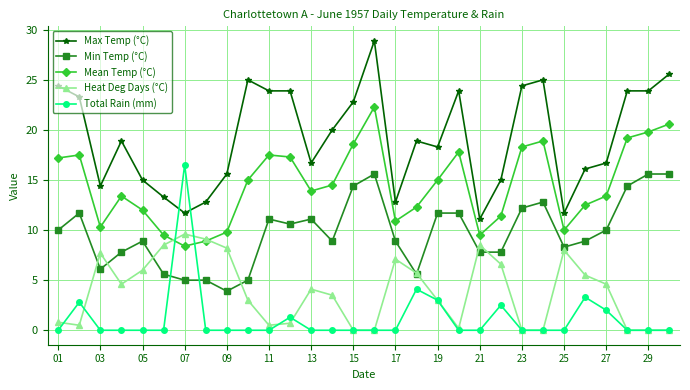

How many times do Total Rain (mm) and Max Temp (°C) cross each other?

2